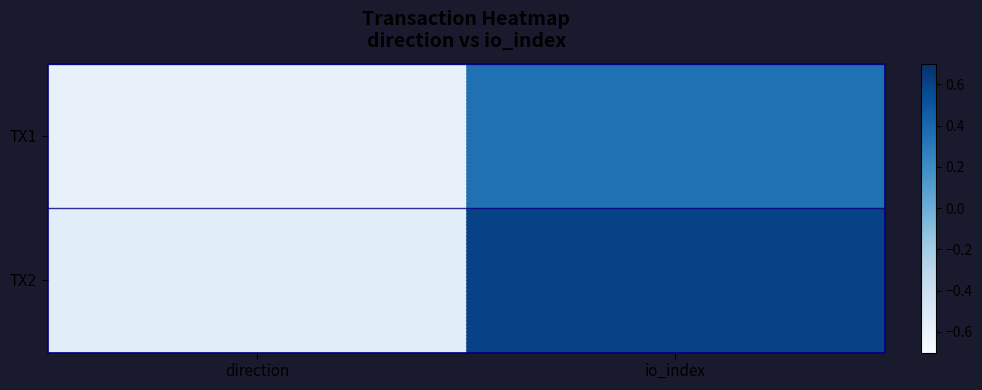

Reading left to right, list all the values displayed in this chart.

TX1: direction=-0.6	io_index=0.4
TX2: direction=-0.6	io_index=0.6